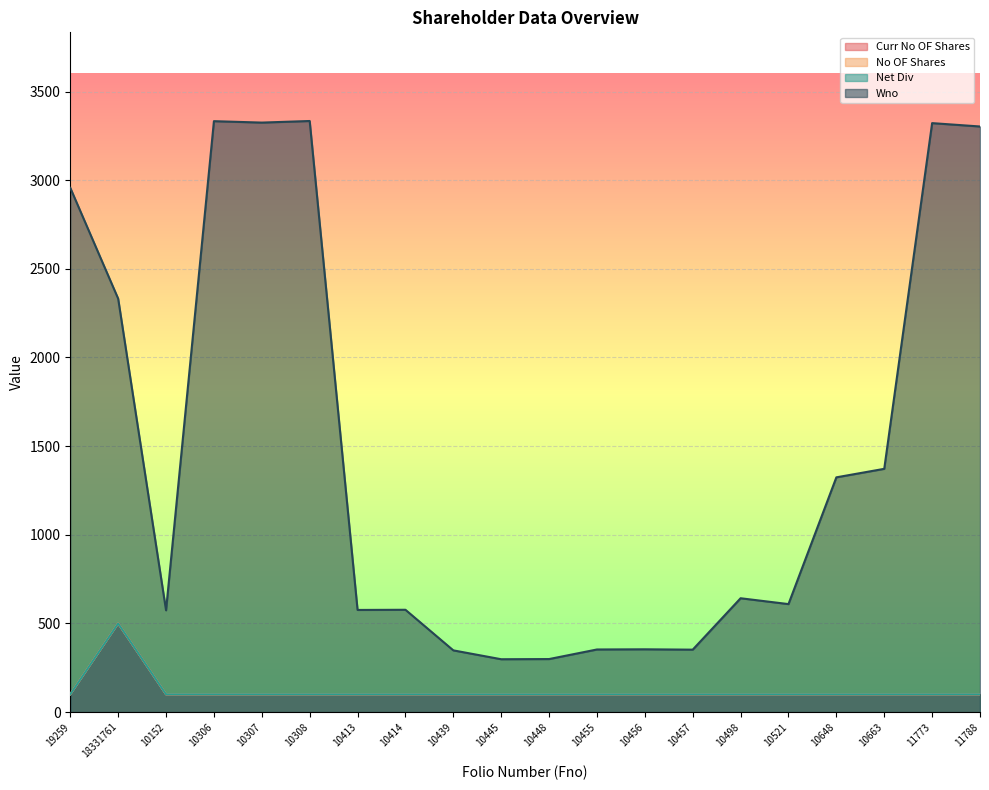

Reading right to left, what are all the values shown in this chart?

Curr No OF Shares: 100	100	100	100	100	100	100	100	100	100	100	100	100	100	100	100	100	100	500	100
No OF Shares: 100	100	100	100	100	100	100	100	100	100	100	100	100	100	100	100	100	100	500	100
Net Div: 100	100	100	100	100	100	100	100	100	100	100	100	100	100	100	100	100	100	500	100
Wno: 3303	3322	1372	1324	609	642	352	354	353	299	298	348	577	576	3334	3325	3333	574	2332	2957